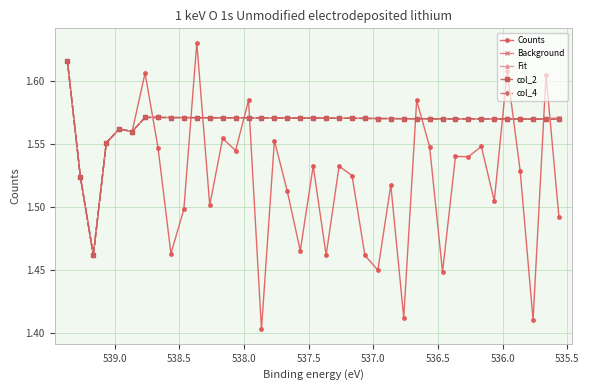

Does the chart have visible grid lines?

Yes